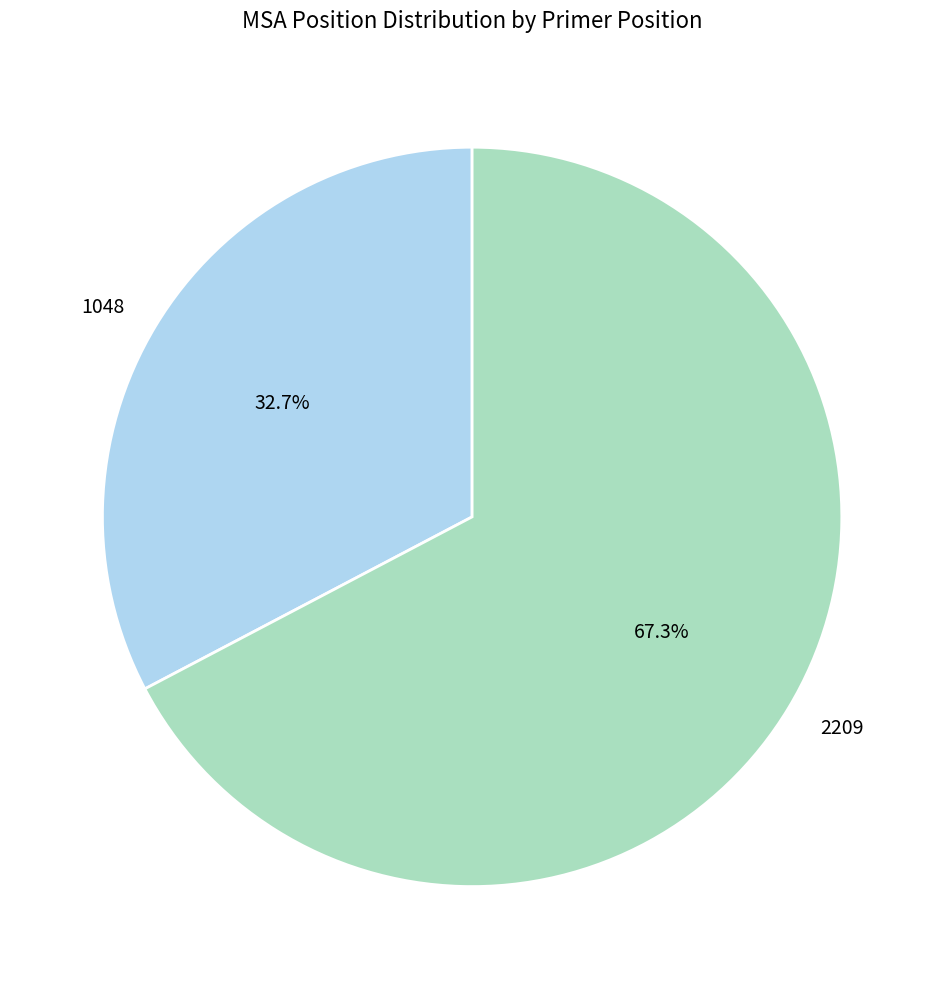

How many segments does this pie chart have?

2